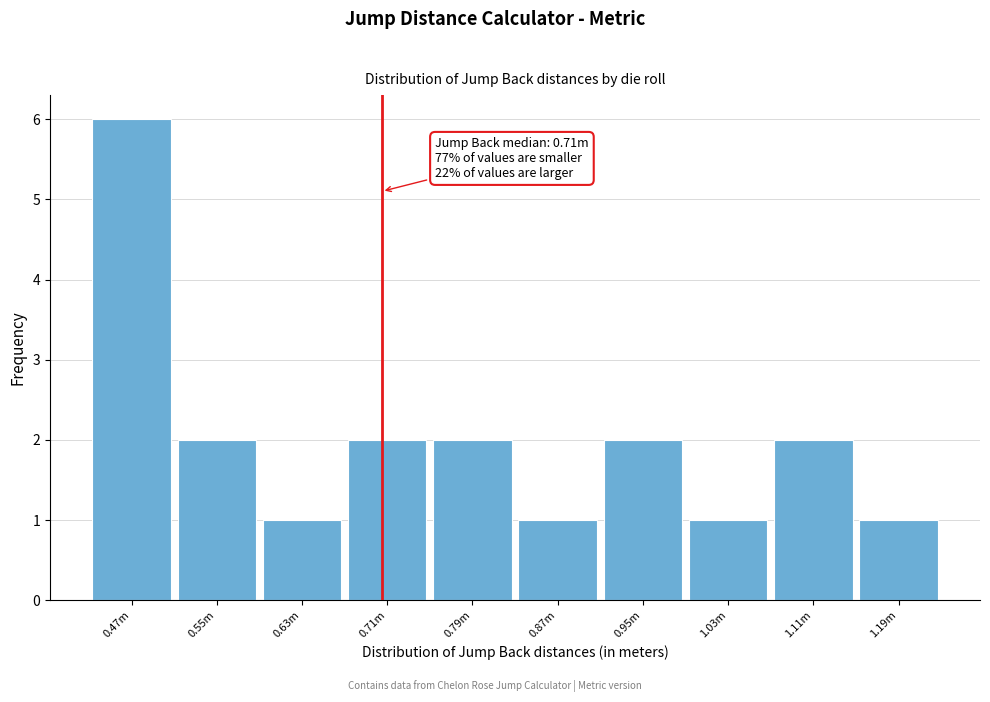

Reading left to right, list all the values displayed in this chart.

0.47m=6	0.55m=2	0.63m=1	0.71m=2	0.79m=2	0.87m=1	0.95m=2	1.03m=1	1.11m=2	1.19m=1